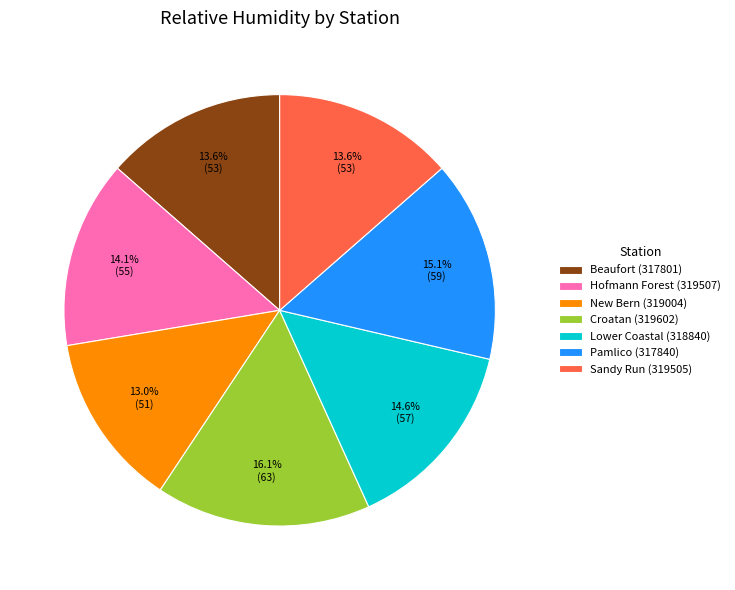

How many segments does this pie chart have?

7